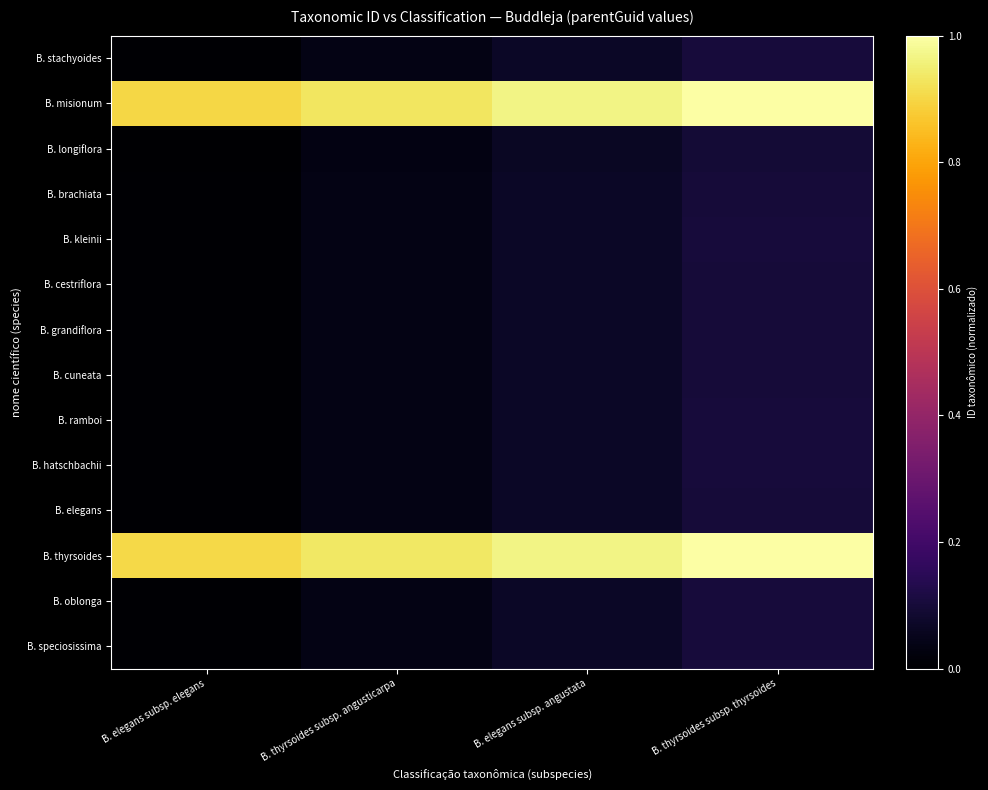

What is the greatest value displayed?

1.0